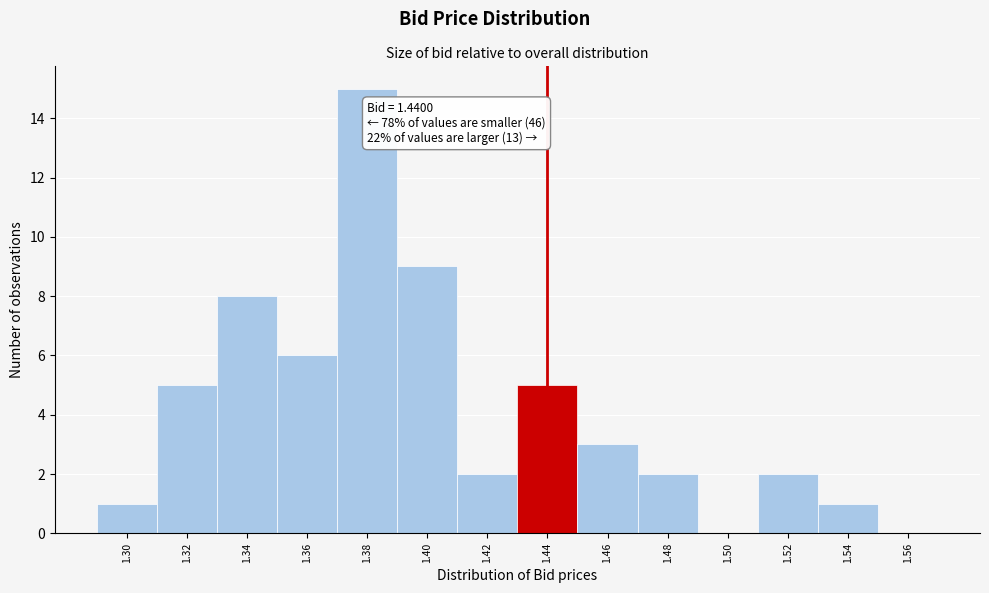

Which range on the x-axis has the tallest bar?

1.37 to 1.39